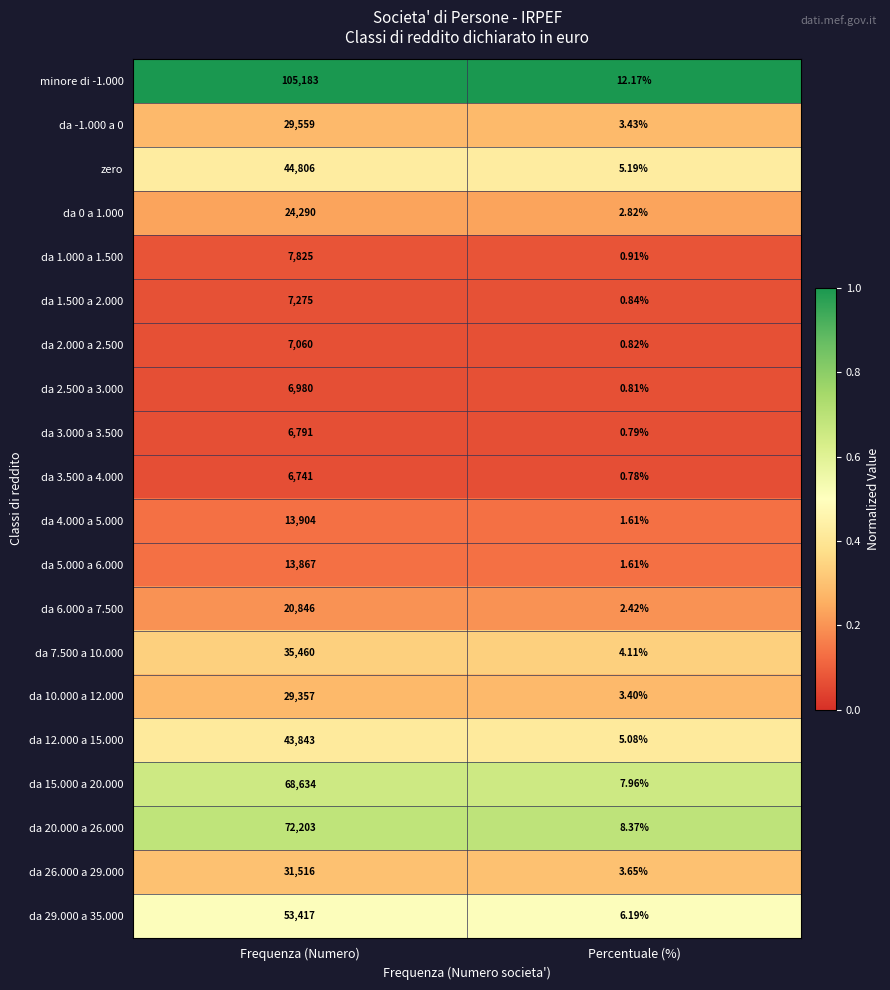

Where is minore di -1.000 nearest to the value 52597?

Percentuale (%)